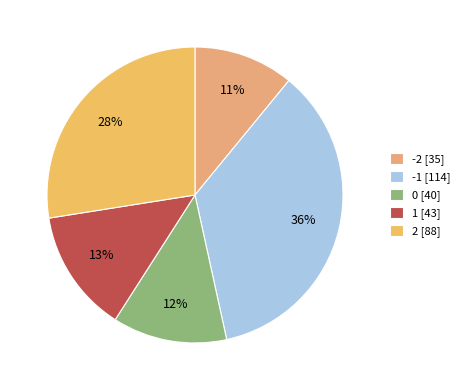

Rank the categories by value from highest to lowest.

-1, 2, 1, 0, -2